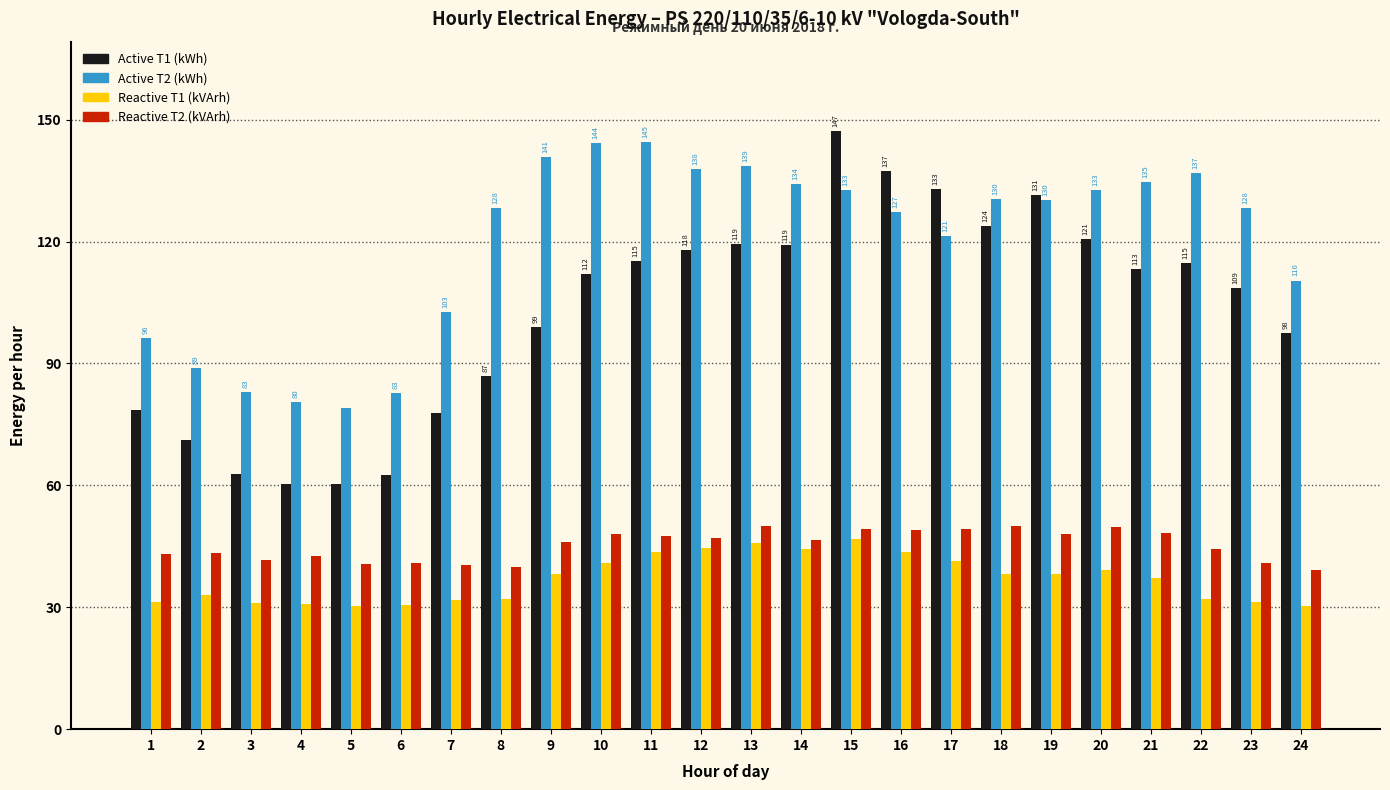

Is the value of Active T2 (kWh) at 20 greater than the value of Active T1 (kWh) at 12?

Yes